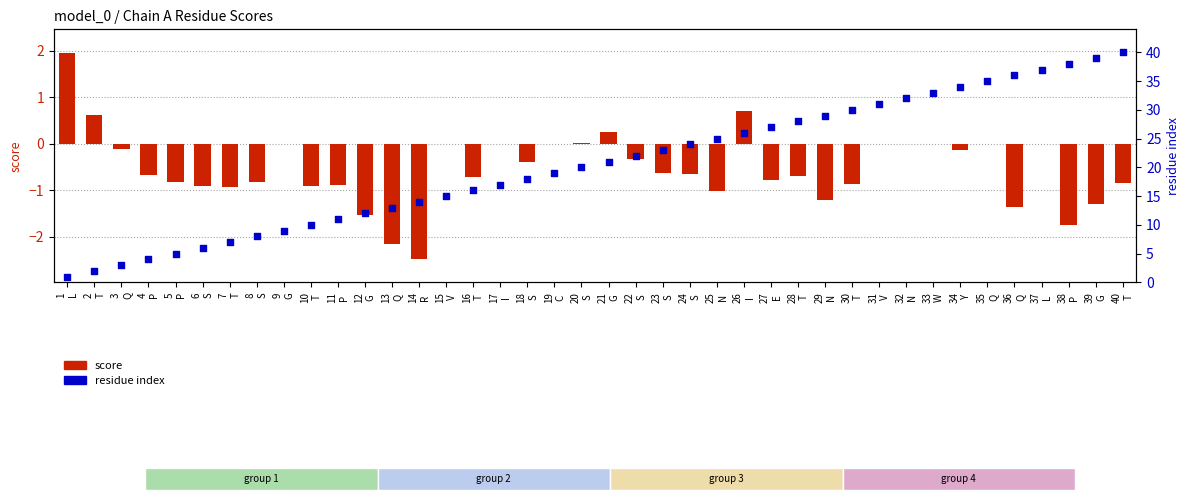

What is the total value across all series at 27
E?

26.2